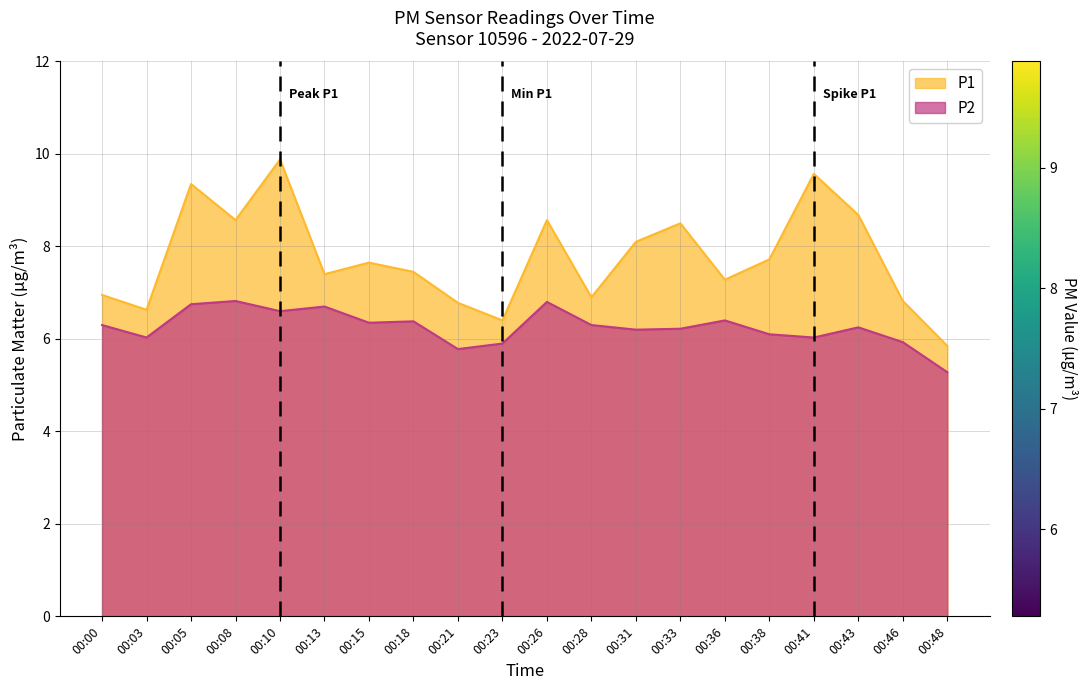

Is the value of P1 at 00:41 greater than the value of P2 at 00:00?

Yes